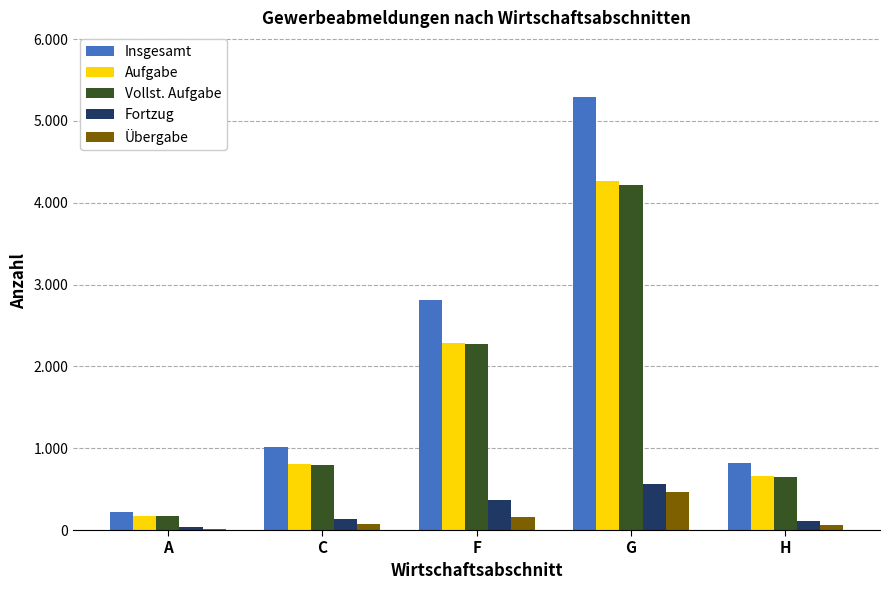

Reading left to right, list all the values displayed in this chart.

Insgesamt: 217	1009	2806	5289	822
Aufgabe: 173	811	2280	4261	655
Vollst. Aufgabe: 173	799	2268	4213	652
Fortzug: 32	130	365	565	109
Übergabe: 12	68	161	463	58